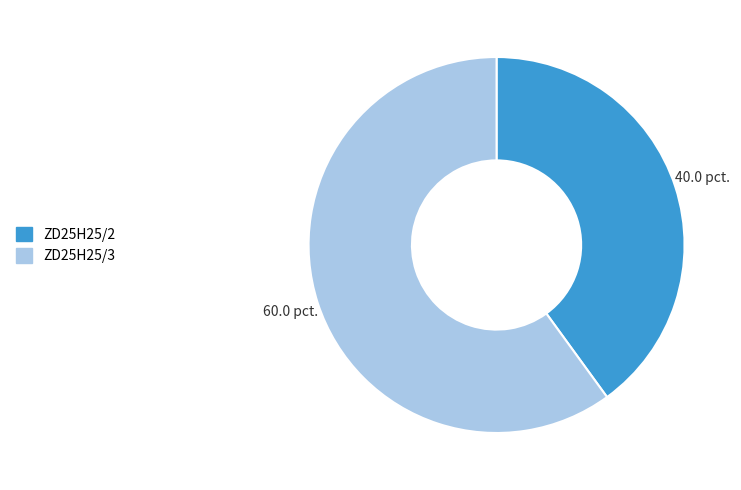

Does ZD25H25/3 represent more than half of the total?

Yes